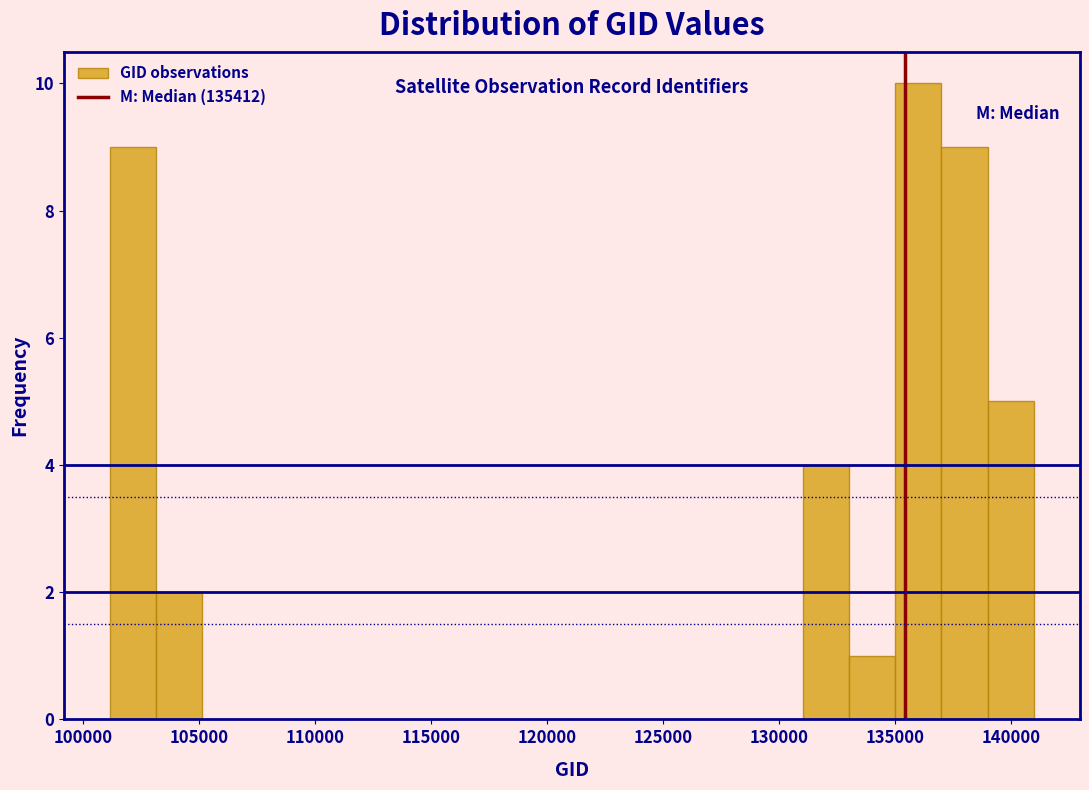

Around what value on the x-axis is the tallest bar? Give the approximate position of its centre, as read against the axis.

136000